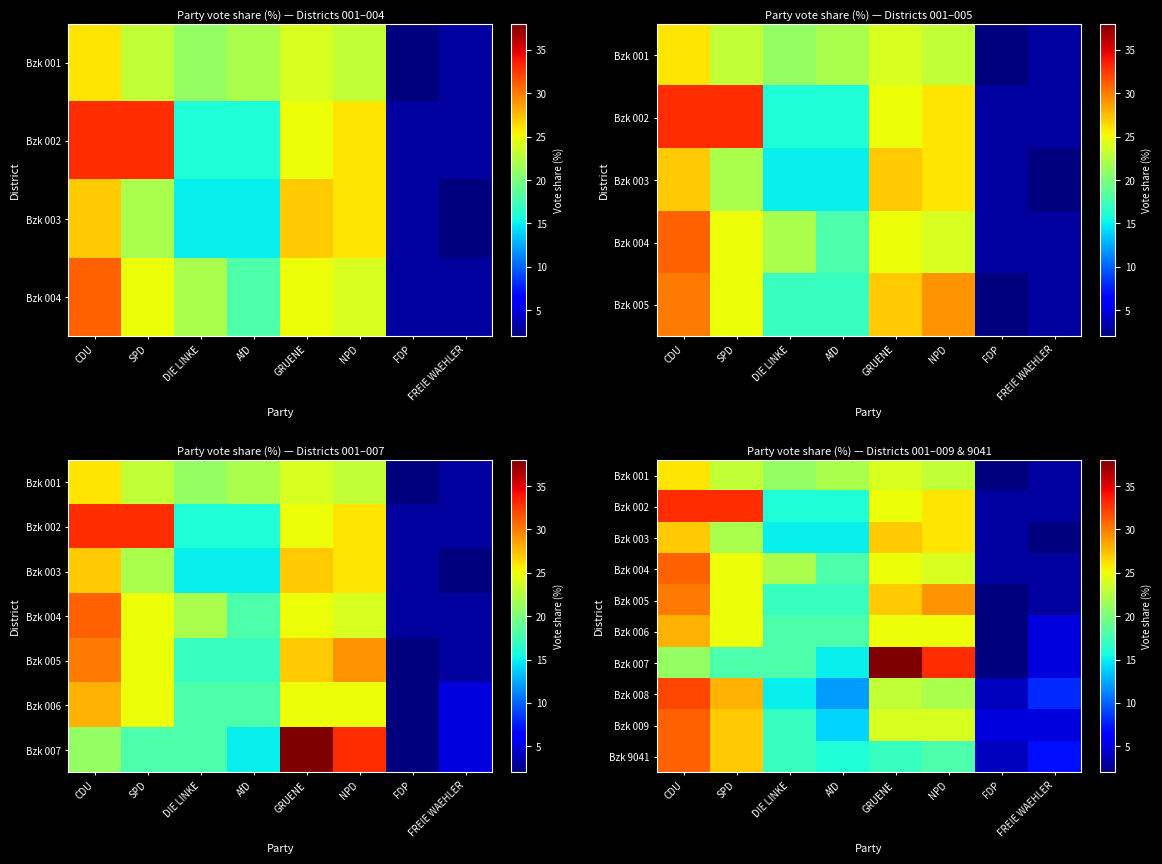

The Bzk 005 series shows 30 at CDU. True or false?

True